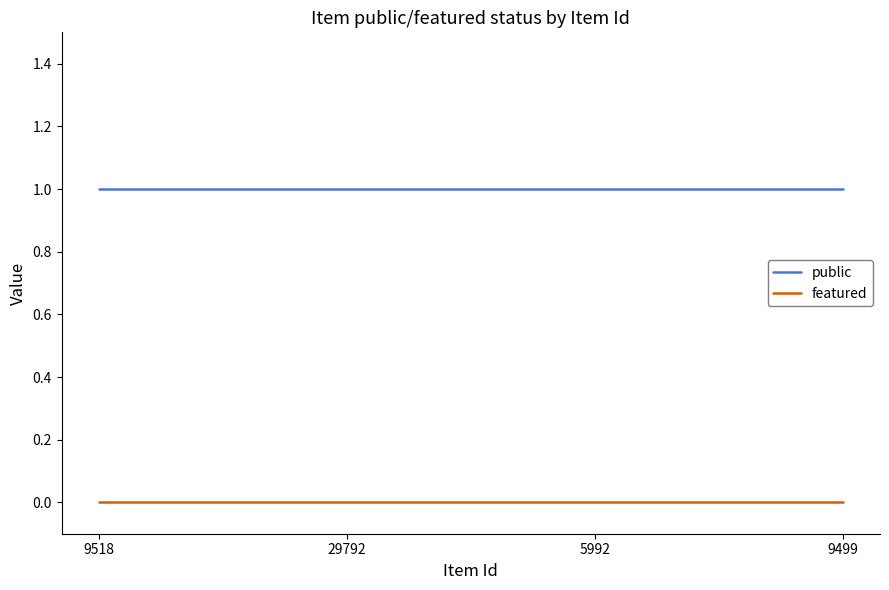

True or false: public and featured intersect in this chart.

False